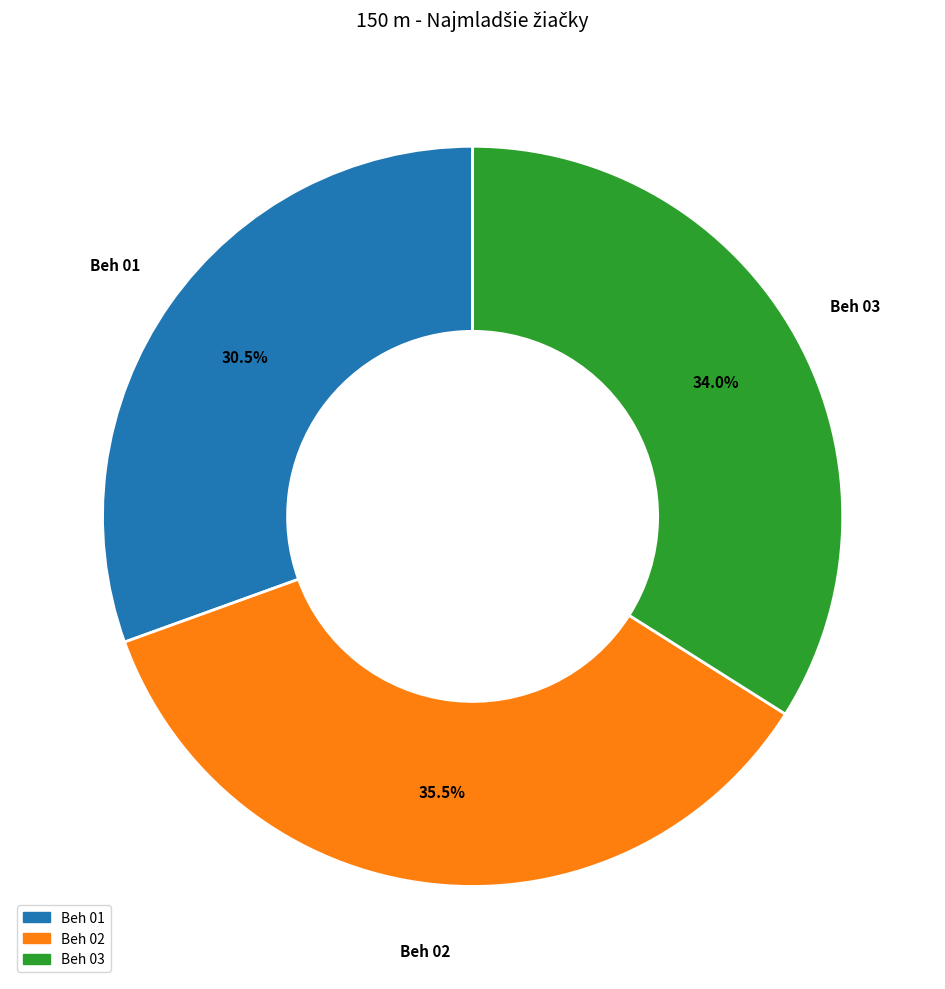

What is the ratio of the value at Beh 02 to the value at Beh 01?

1.2